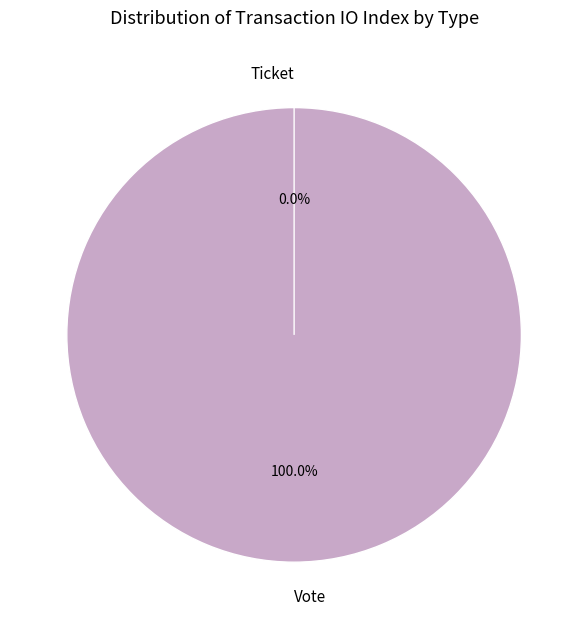

True or false: Vote accounts for 87% of the total.

False